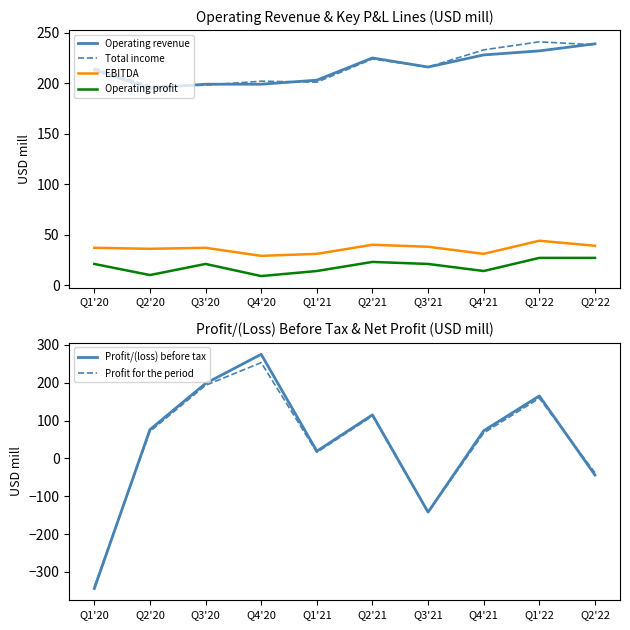

At which category does Profit for the period reach its first local valley?

Q1'21